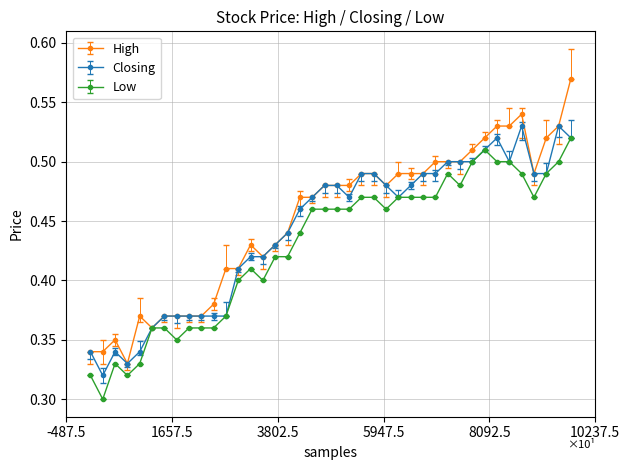

At how many categories does at least one series exceed 0?

40